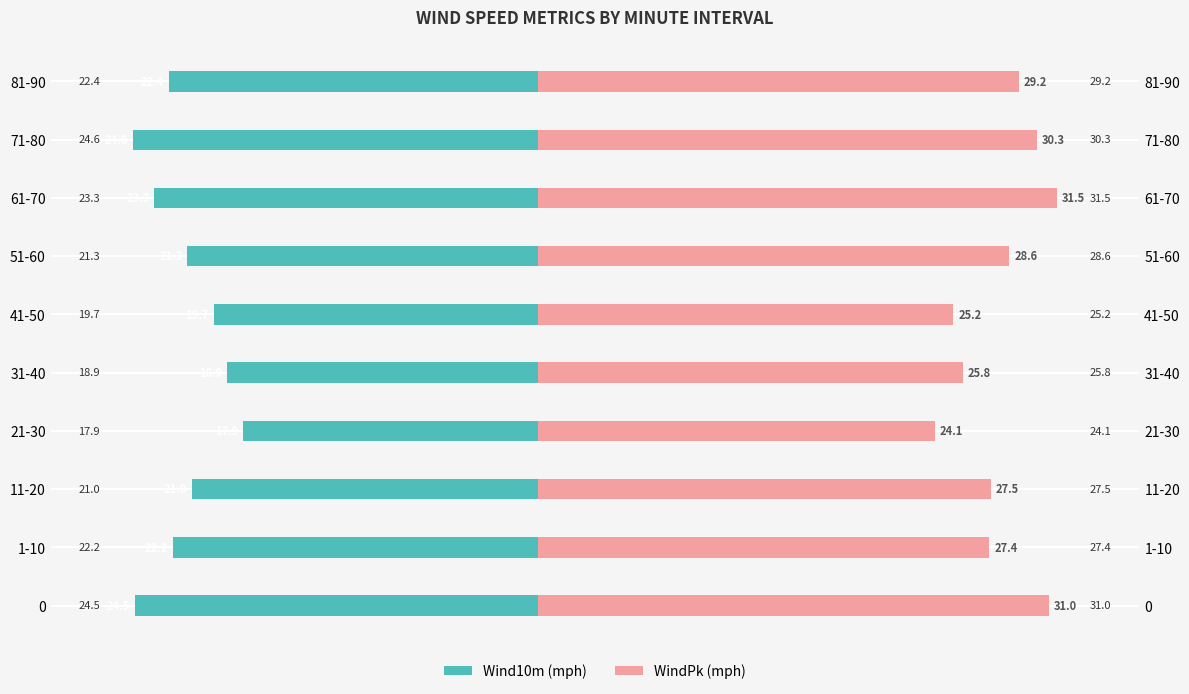

How many bars are there in total?

20